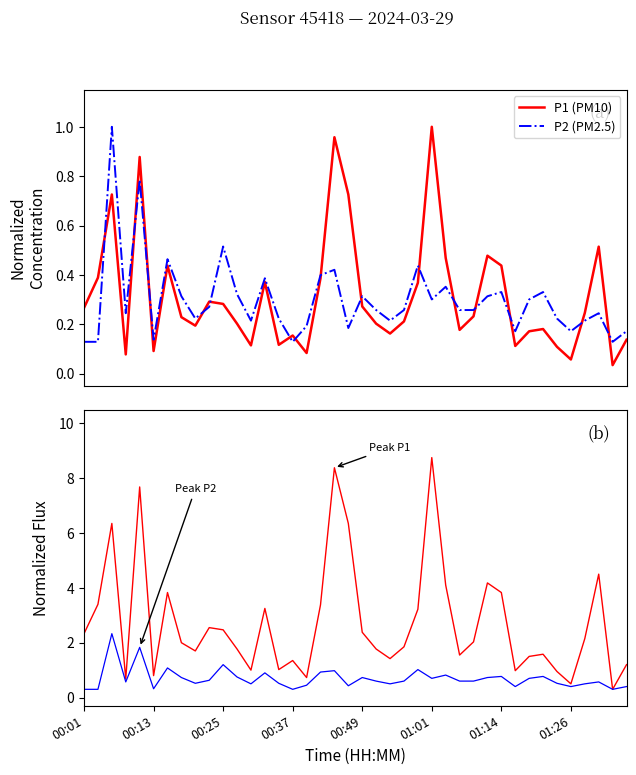

What is the total value across all series at 01:14?

4.6